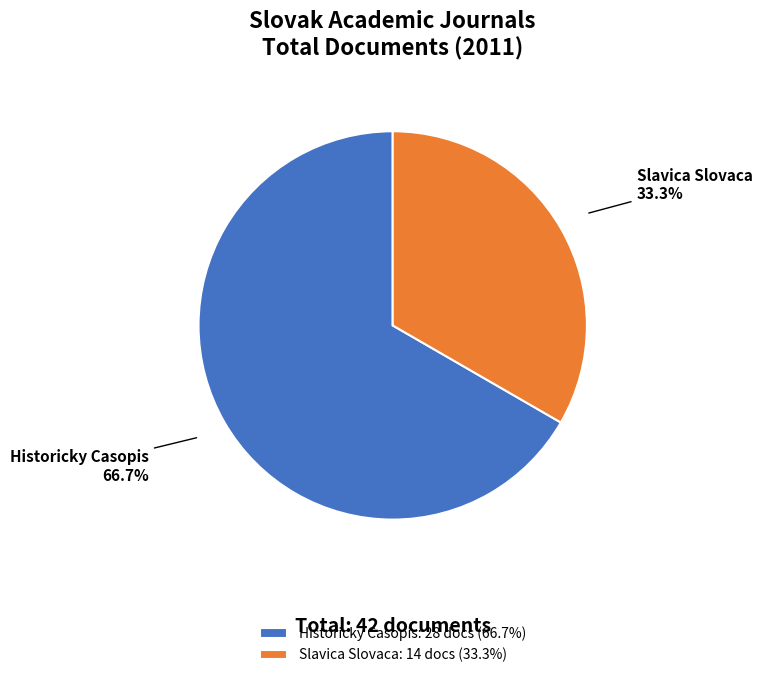

Is there any slice that represents more than half of the pie?

Yes